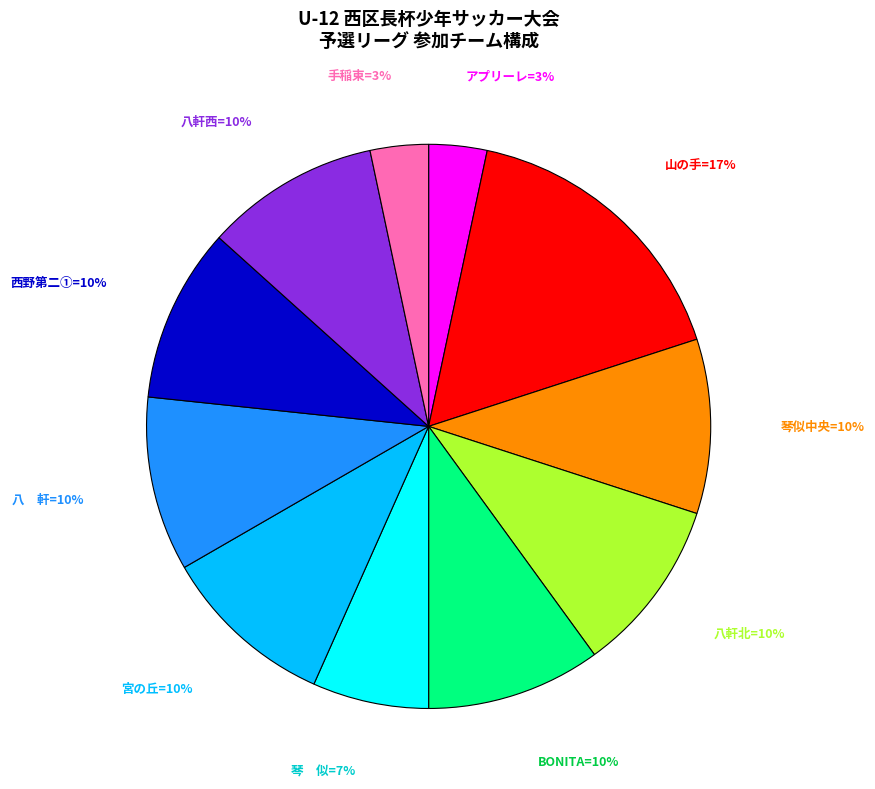

Is there any slice that represents more than half of the pie?

No